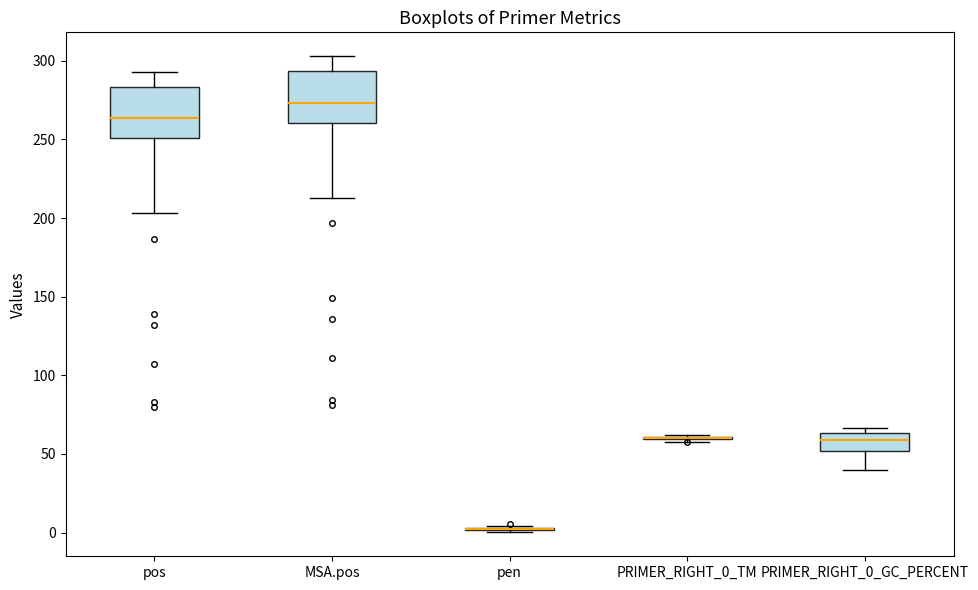

Reading left to right, read every box against the y-axis: the position of its median line, the range the box covers, and the ends of its whiskers. The values are not printed on the chart, so give them approximately, as read against the axis.

pos: median 265, box 250 to 285, whiskers 205 to 295
MSA.pos: median 275, box 260 to 295, whiskers 215 to 305
pen: box collapsed to a line at 0, whiskers 0 to 5
PRIMER_RIGHT_0_TM: box collapsed to a line at 60, whiskers 60 to 60
PRIMER_RIGHT_0_GC_PERCENT: median 60, box 50 to 65, whiskers 40 to 65 (just above the box's upper edge)